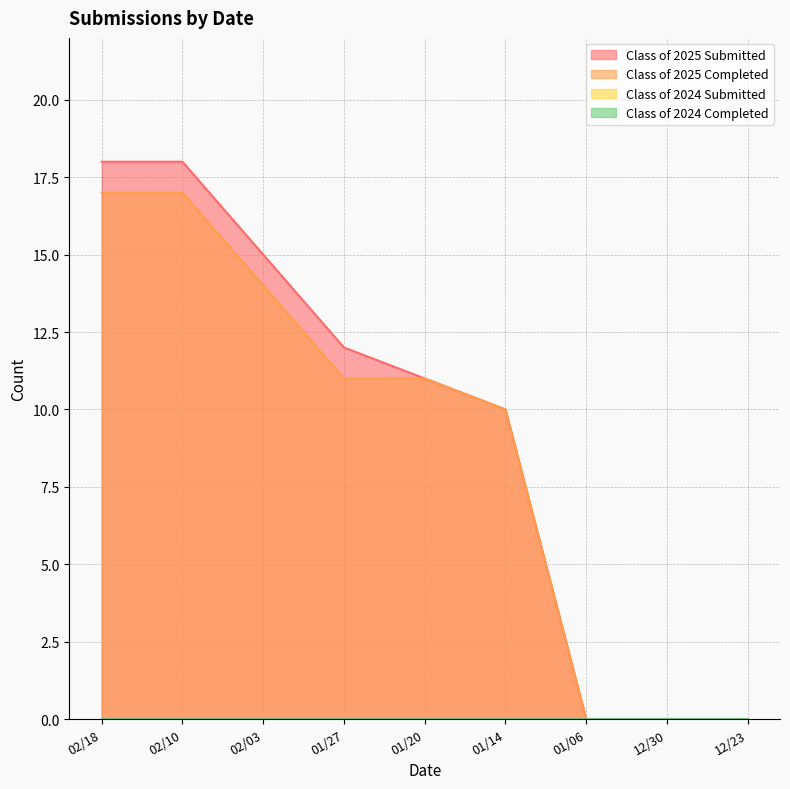

At which label does Class of 2025 Submitted reach its minimum?

01/06